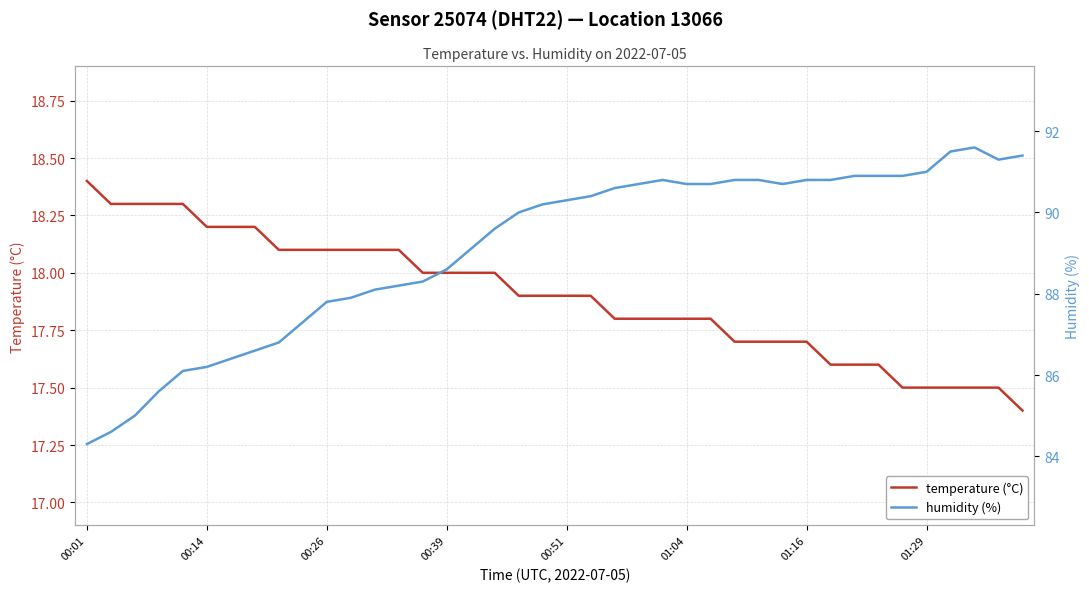

True or false: temperature (°C) has a value of 17.9 at 21.

True